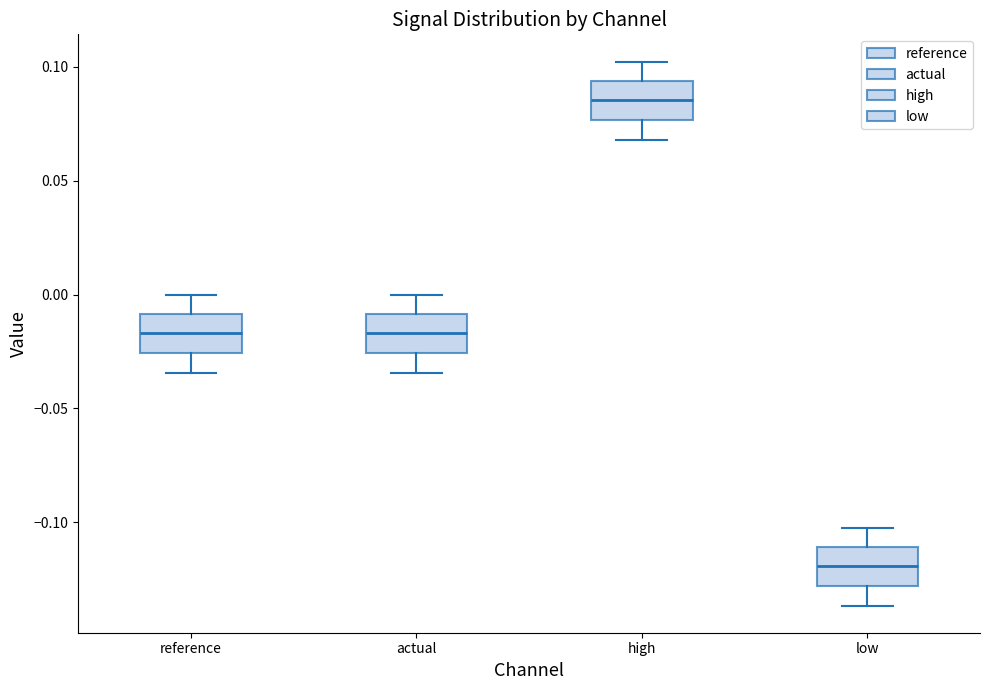

Reading left to right, transcribe this box plot: for each box, give where its median line is, the range the box spans, and where its two whiskers end, as read against the y-axis. The values are not printed on the chart, so give them approximately, as read against the axis.

reference: median -0.015, box -0.025 to -0.010, whiskers -0.035 to 0.000
actual: median -0.015, box -0.025 to -0.010, whiskers -0.035 to 0.000
high: median 0.085, box 0.075 to 0.095, whiskers 0.070 to 0.100
low: median -0.120, box -0.130 to -0.110, whiskers -0.135 to -0.100